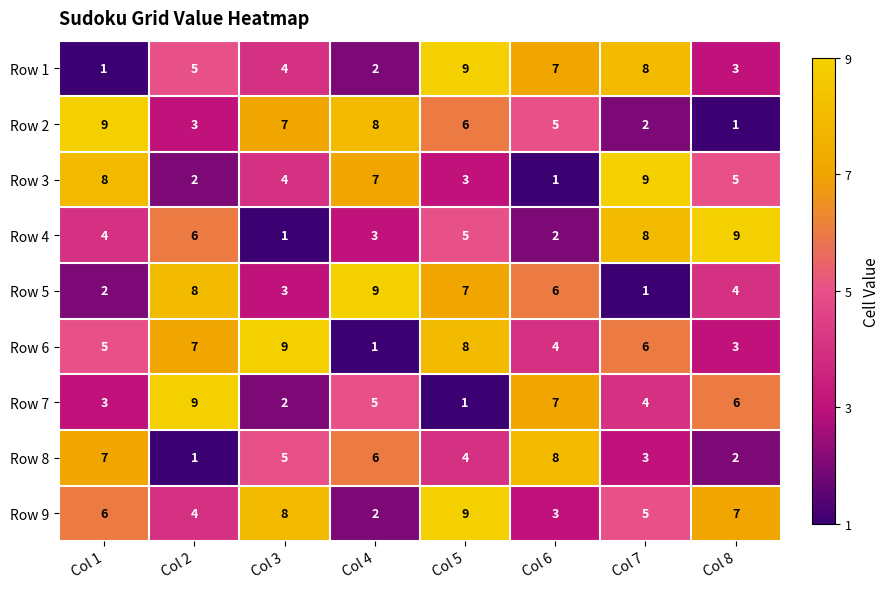

How many series are shown in this chart?

9